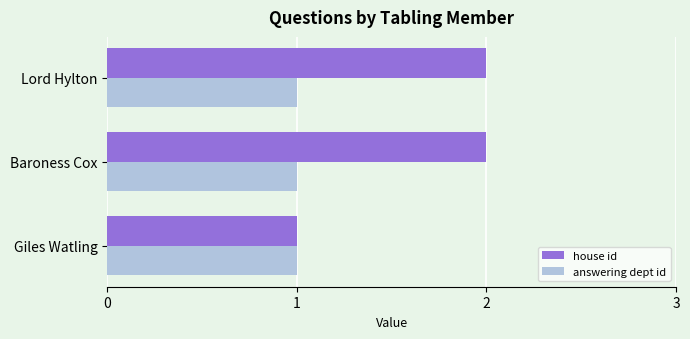

Which category has the lowest value in the house id series?

Giles Watling